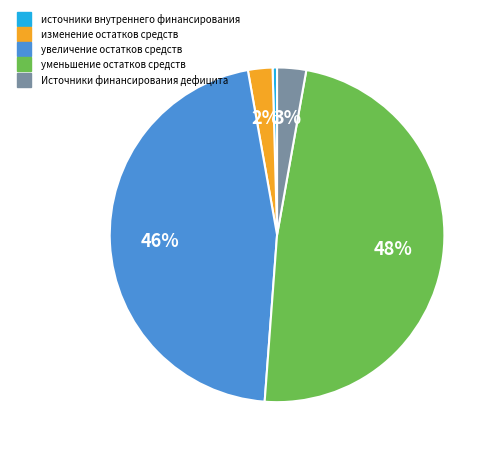

Is there any slice that represents more than half of the pie?

No